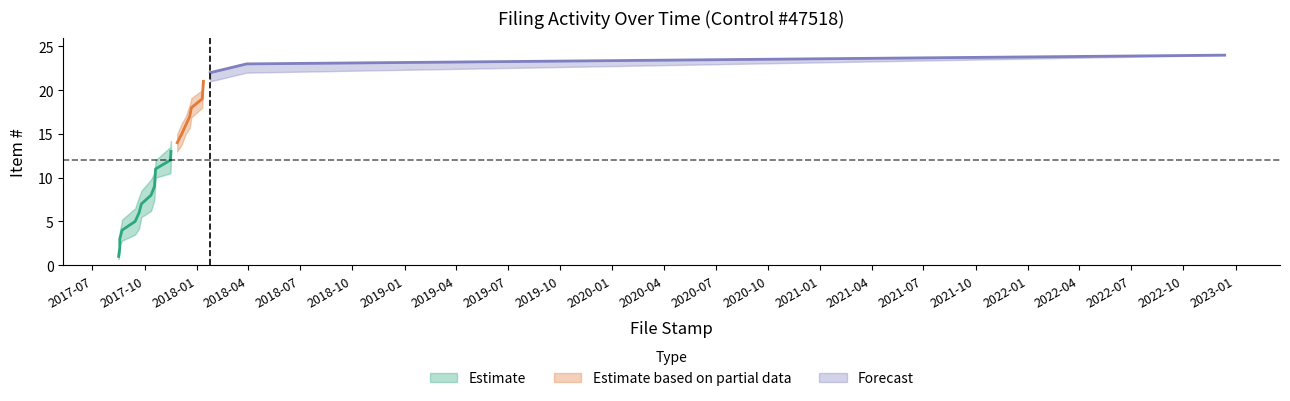

What is the difference between the highest and lowest values at 2018-01-24?

1.0